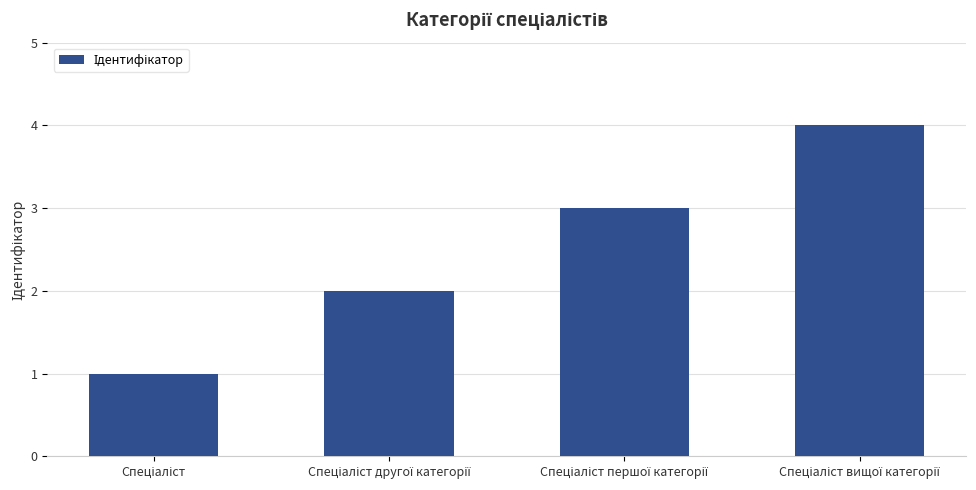

What is the difference between the maximum and minimum values?

3